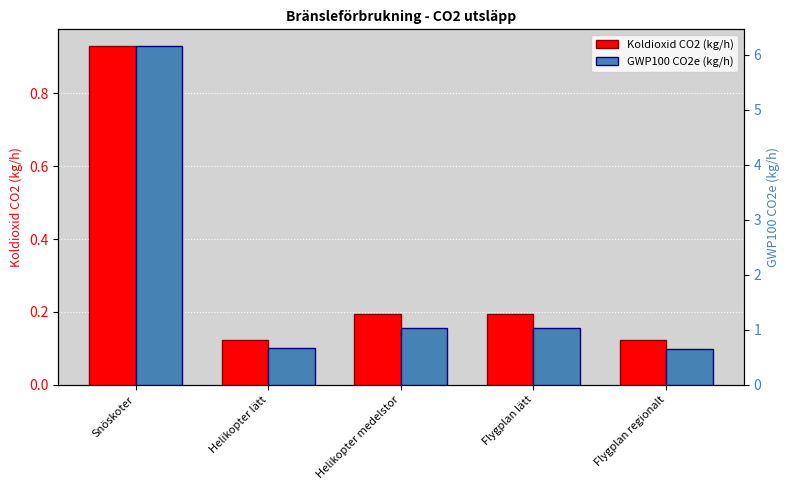

Which category has the highest value in the GWP100 CO2e (kg/h) series?

Snöskoter